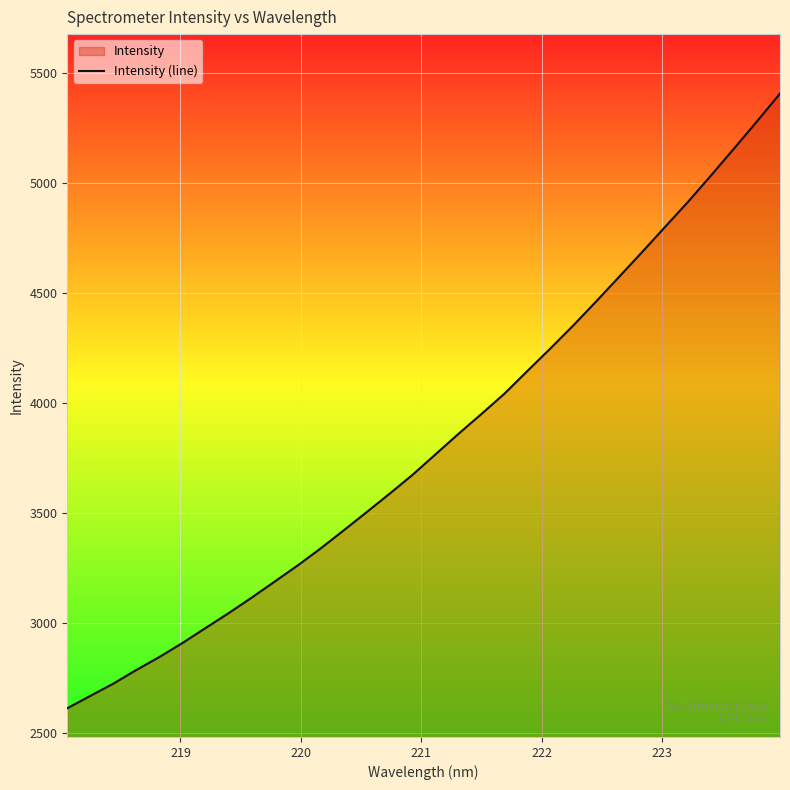

What is the difference between the maximum and minimum values?

2794.9